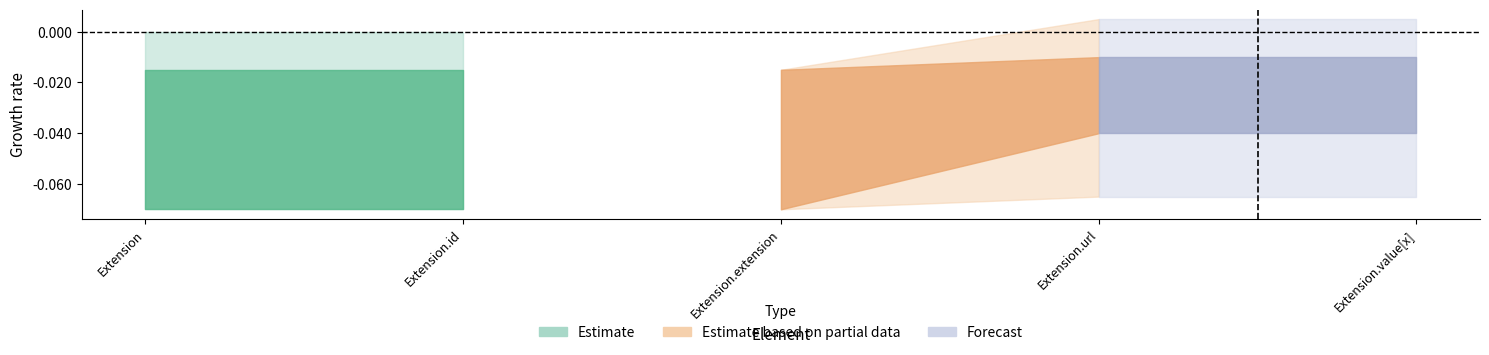

Between Extension.extension and Extension, which is larger?

Extension.extension